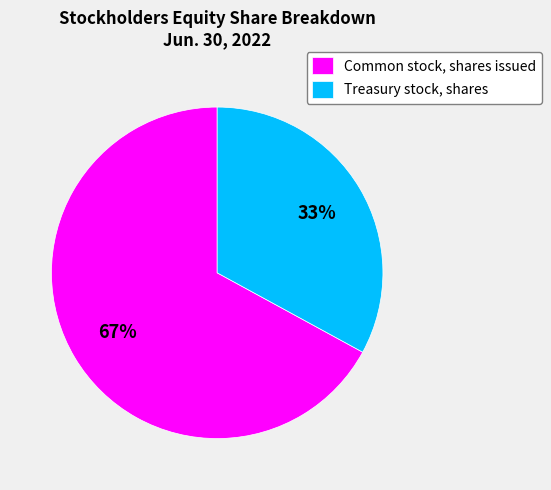

True or false: Common stock, shares issued accounts for 67% of the total.

True